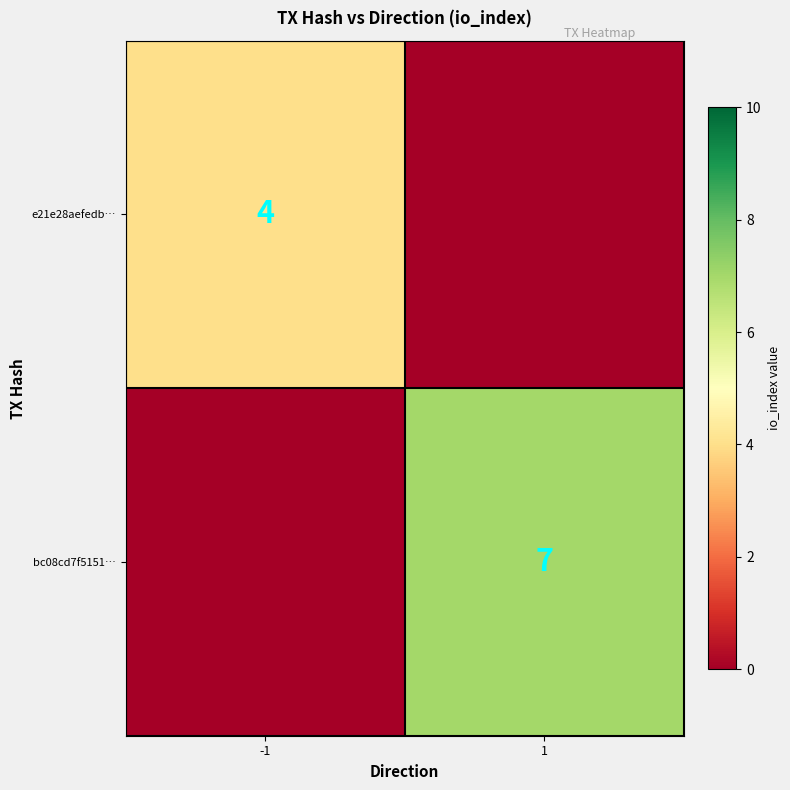

The e21e28aefedb… series shows 4 at -1. True or false?

True